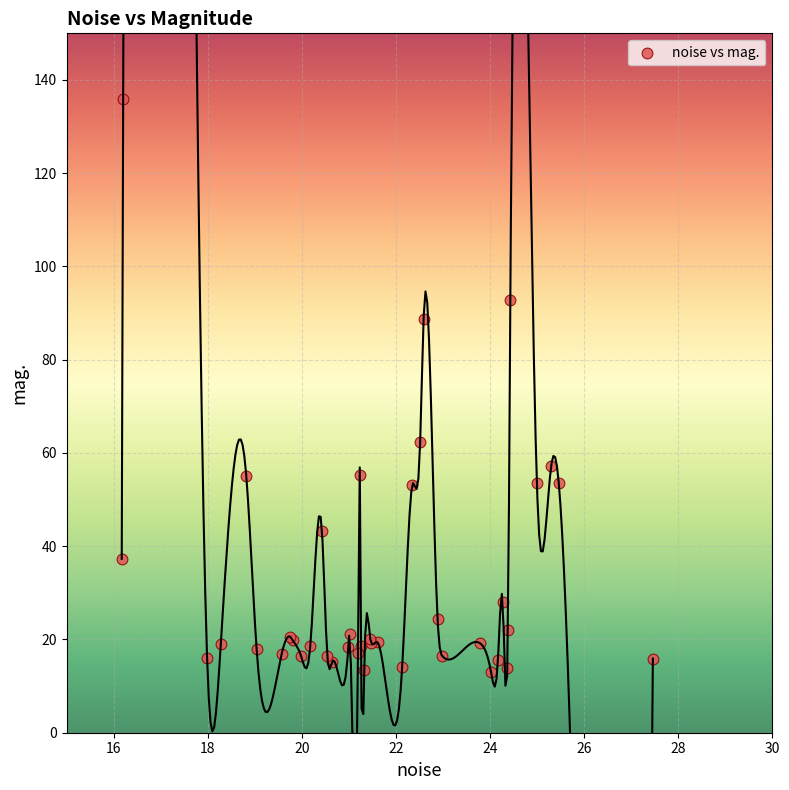

What Y value in the scatter plot is closest to 74?

62.3